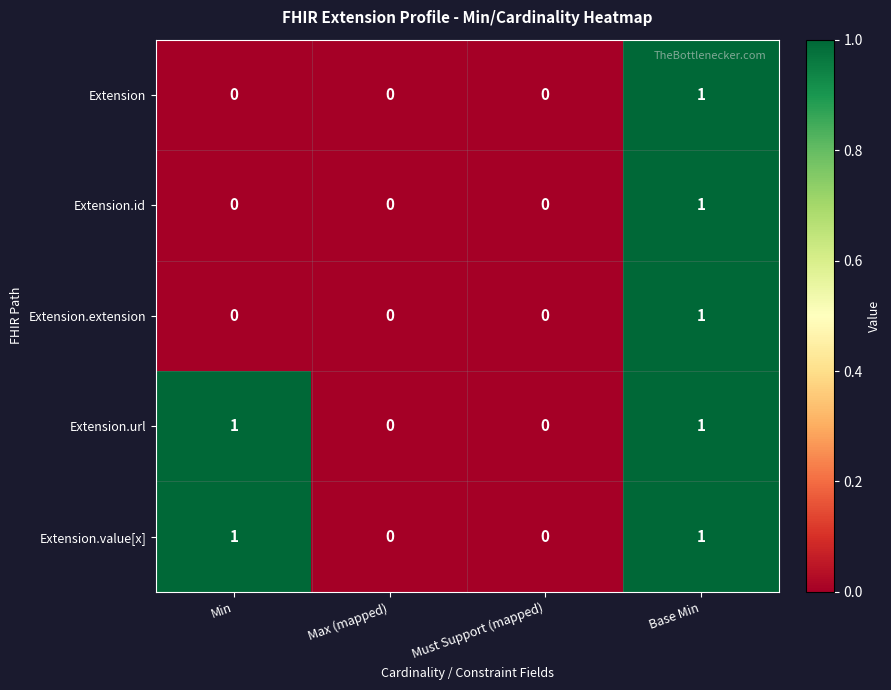

Reading left to right, extract all data points from this chart.

Extension: 0	0	0	1
Extension.id: 0	0	0	1
Extension.extension: 0	0	0	1
Extension.url: 1	0	0	1
Extension.value[x]: 1	0	0	1